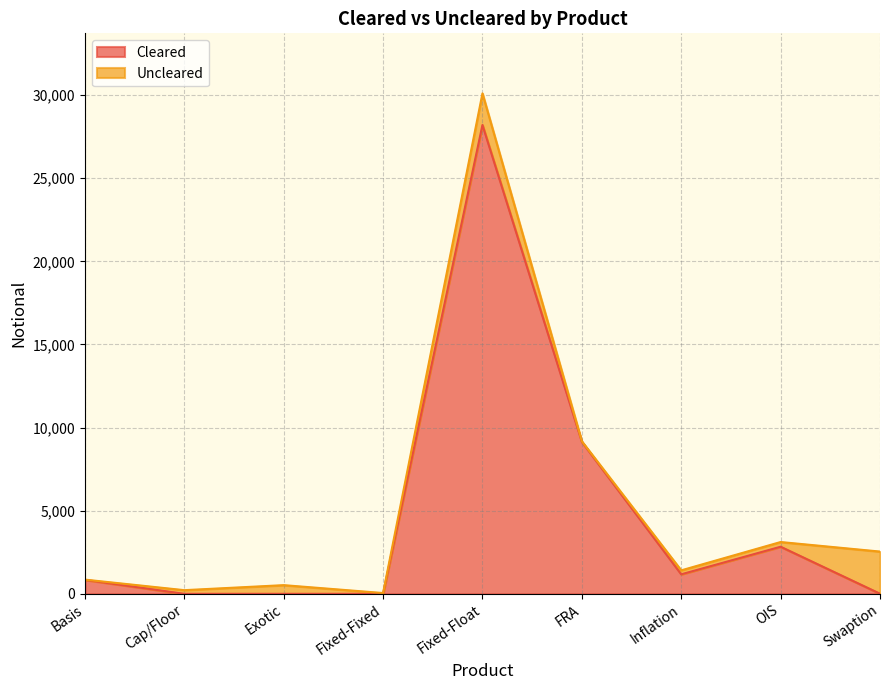

List the labels in order of value, smallest first.

Cap/Floor, Exotic, Fixed-Fixed, Swaption, Basis, Inflation, OIS, FRA, Fixed-Float